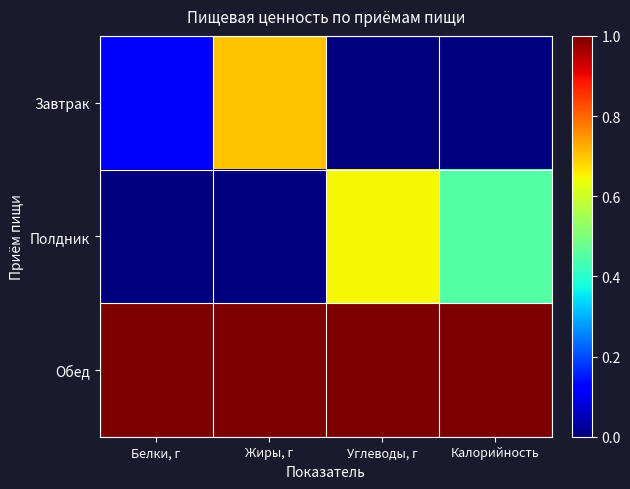

Reading left to right, extract all data points from this chart.

Завтрак: Белки, г=0.1	Жиры, г=0.7	Углеводы, г=0.0	Калорийность=0.0
Полдник: Белки, г=0.0	Жиры, г=0.0	Углеводы, г=0.6	Калорийность=0.5
Обед: Белки, г=1.0	Жиры, г=1.0	Углеводы, г=1.0	Калорийность=1.0